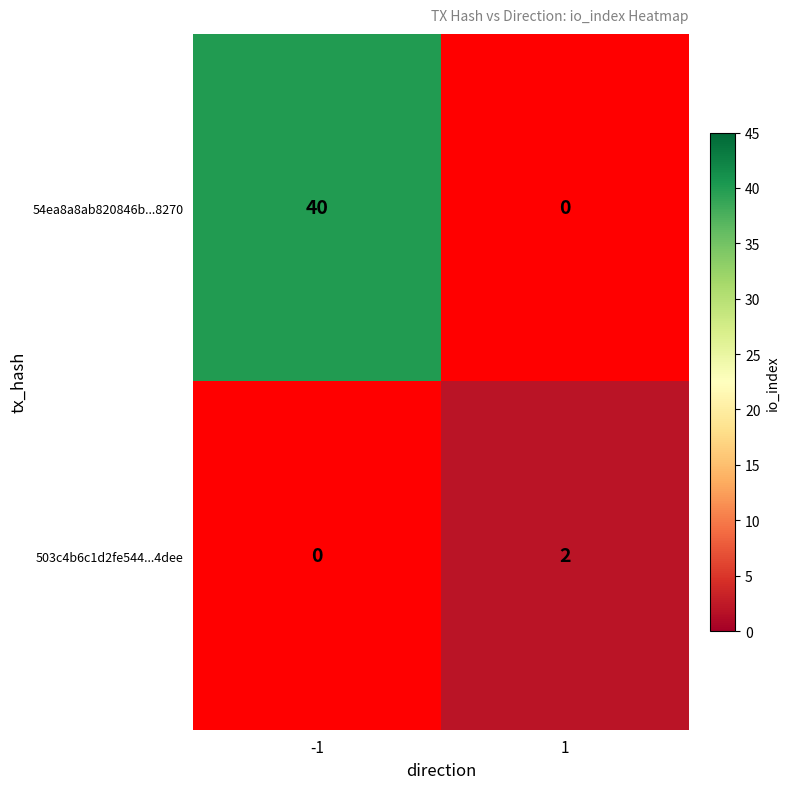

Count the number of categories in the chart.

2